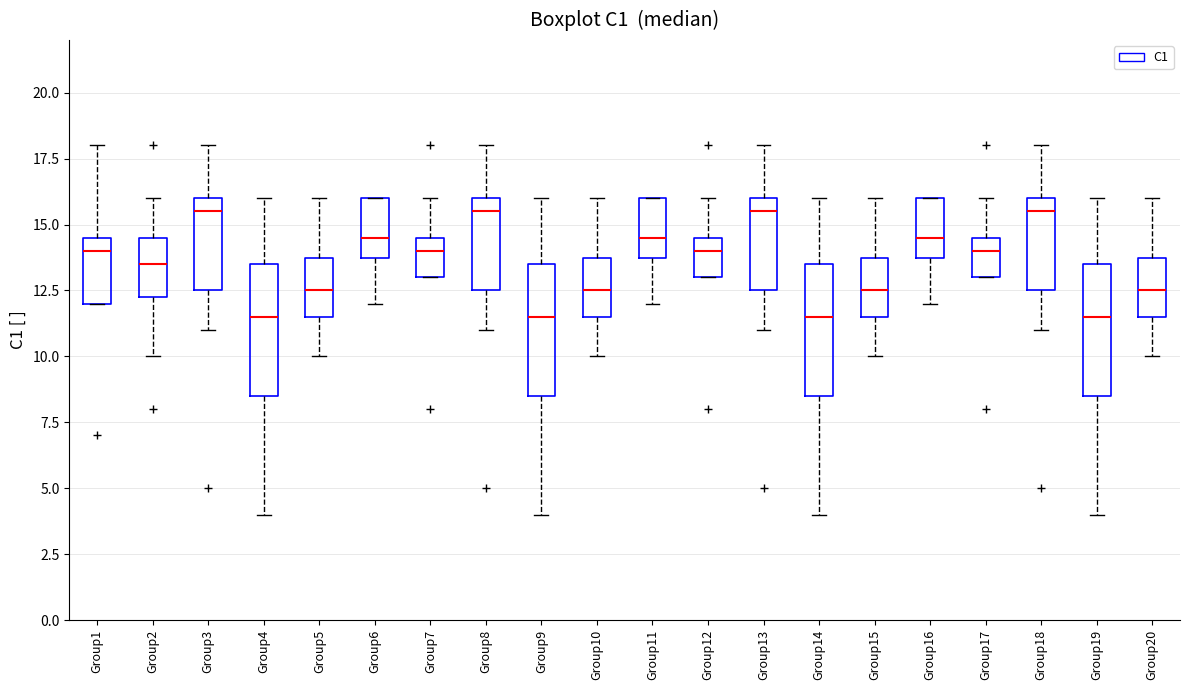

Reading left to right, read every box against the y-axis: the position of its median line, the range the box covers, and the ends of its whiskers. The values are not printed on the chart, so give them approximately, as read against the axis.

Group1: median 14.0, box 12.0 to 14.5, whiskers 12.0 to 18.0
Group2: median 13.5, box 12.5 to 14.5, whiskers 10.0 to 16.0
Group3: median 15.5, box 12.5 to 16.0, whiskers 11.0 to 18.0
Group4: median 11.5, box 8.5 to 13.5, whiskers 4.0 to 16.0
Group5: median 12.5, box 11.5 to 14.0, whiskers 10.0 to 16.0
Group6: median 14.5, box 14.0 to 16.0, whiskers 12.0 to 16.0
Group7: median 14.0, box 13.0 to 14.5, whiskers 13.0 to 16.0
Group8: median 15.5, box 12.5 to 16.0, whiskers 11.0 to 18.0
Group9: median 11.5, box 8.5 to 13.5, whiskers 4.0 to 16.0
Group10: median 12.5, box 11.5 to 14.0, whiskers 10.0 to 16.0
Group11: median 14.5, box 14.0 to 16.0, whiskers 12.0 to 16.0
Group12: median 14.0, box 13.0 to 14.5, whiskers 13.0 to 16.0
Group13: median 15.5, box 12.5 to 16.0, whiskers 11.0 to 18.0
Group14: median 11.5, box 8.5 to 13.5, whiskers 4.0 to 16.0
Group15: median 12.5, box 11.5 to 14.0, whiskers 10.0 to 16.0
Group16: median 14.5, box 14.0 to 16.0, whiskers 12.0 to 16.0
Group17: median 14.0, box 13.0 to 14.5, whiskers 13.0 to 16.0
Group18: median 15.5, box 12.5 to 16.0, whiskers 11.0 to 18.0
Group19: median 11.5, box 8.5 to 13.5, whiskers 4.0 to 16.0
Group20: median 12.5, box 11.5 to 14.0, whiskers 10.0 to 16.0